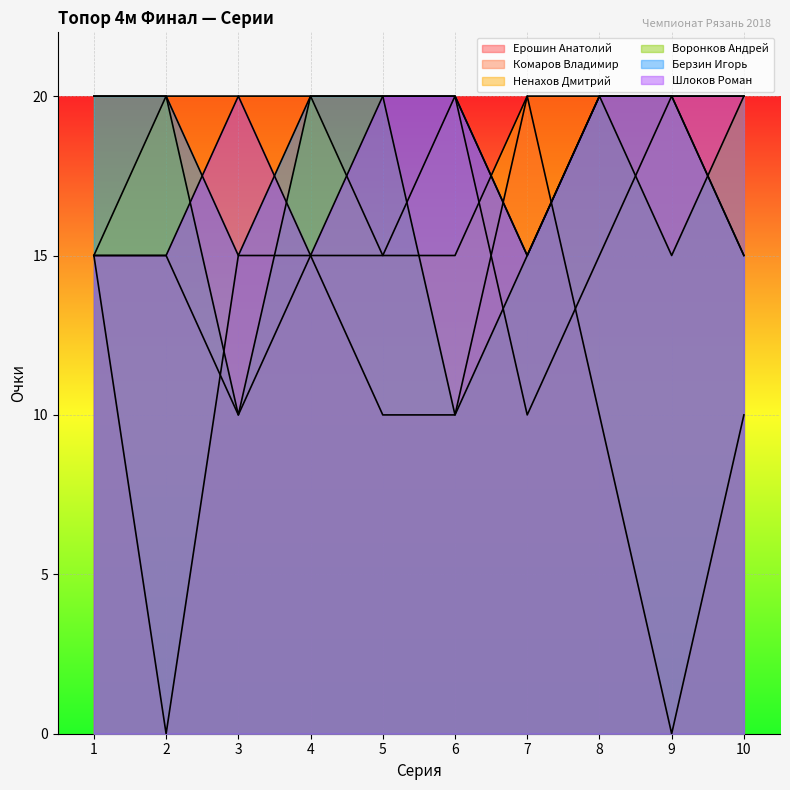

True or false: Комаров Владимир and Берзин Игорь intersect in this chart.

False